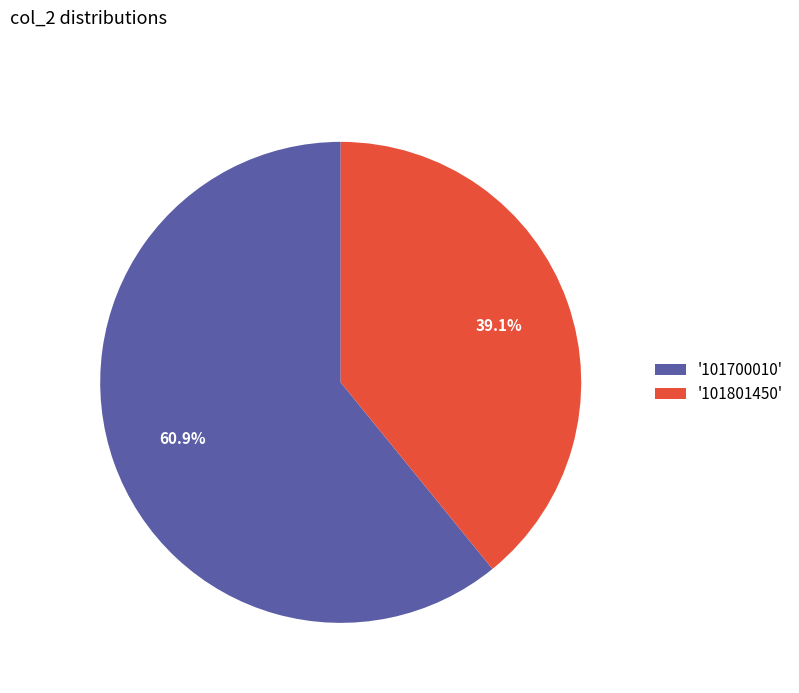

Which category has the smallest portion of the pie?

'101801450'